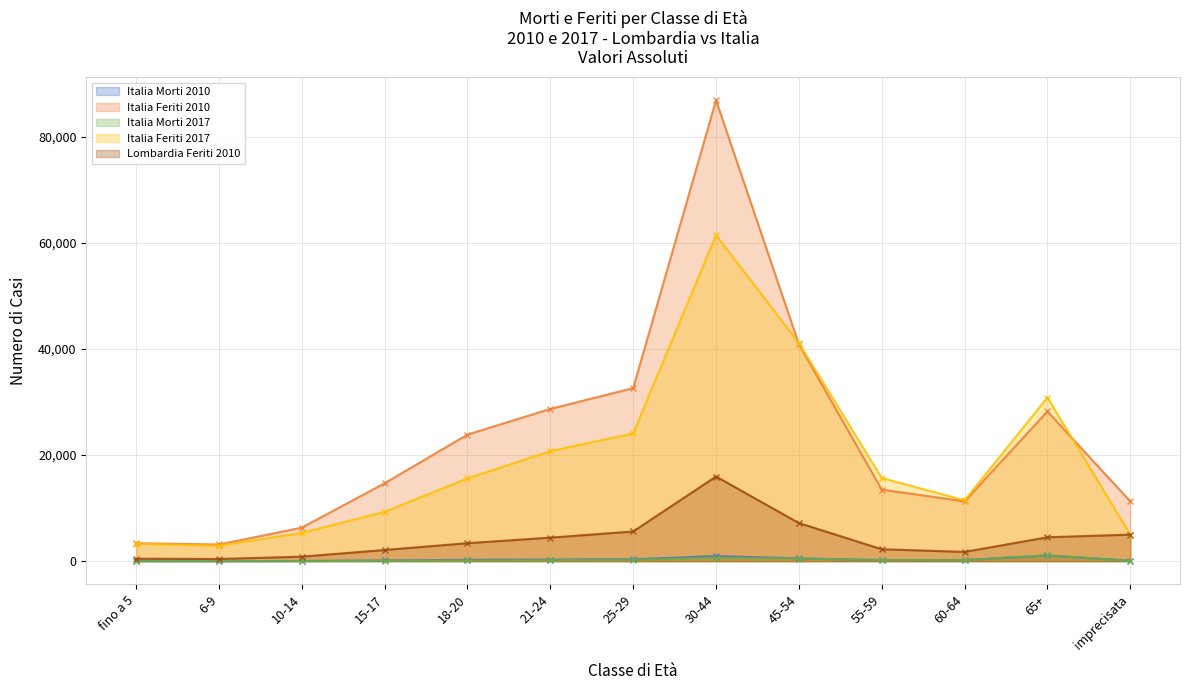

What is the sum of the Italia Morti 2017 values at 65+ and 25-29?

1360